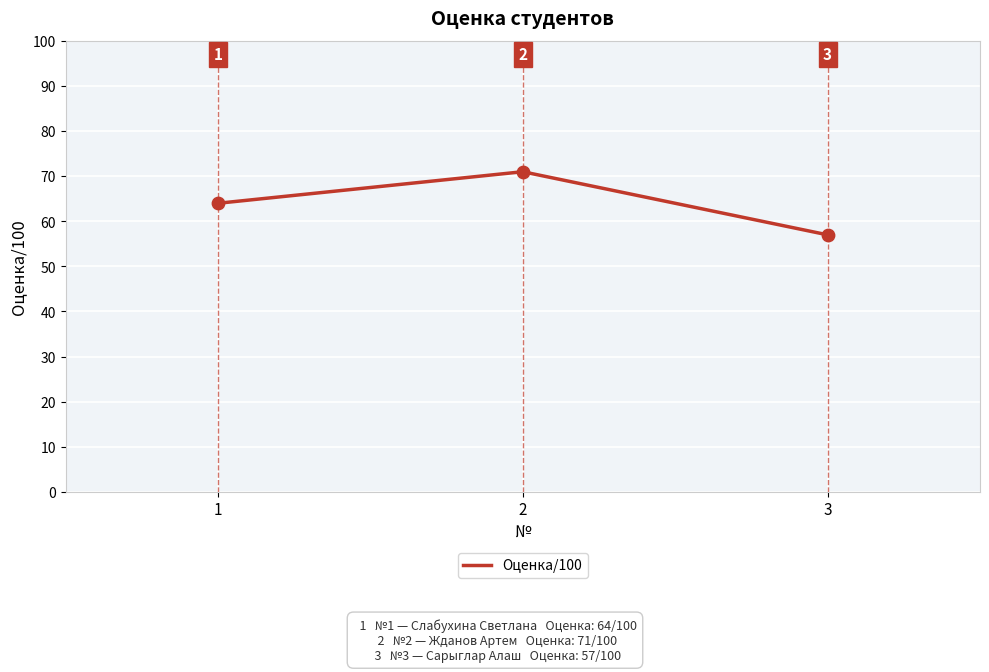

Approximately how many times larger is the value at 1 compared to 2?

0.9